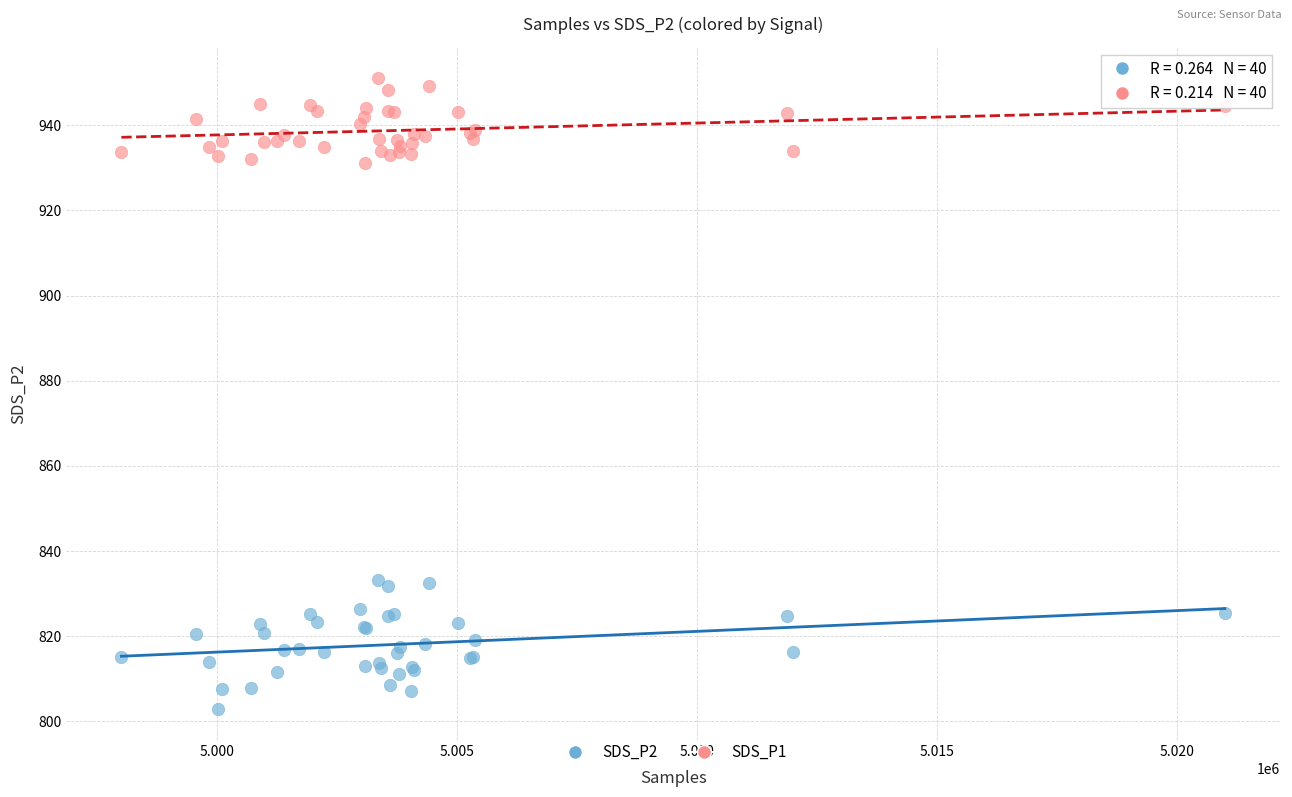

What are all the series names shown in the legend?

SDS_P2, SDS_P1